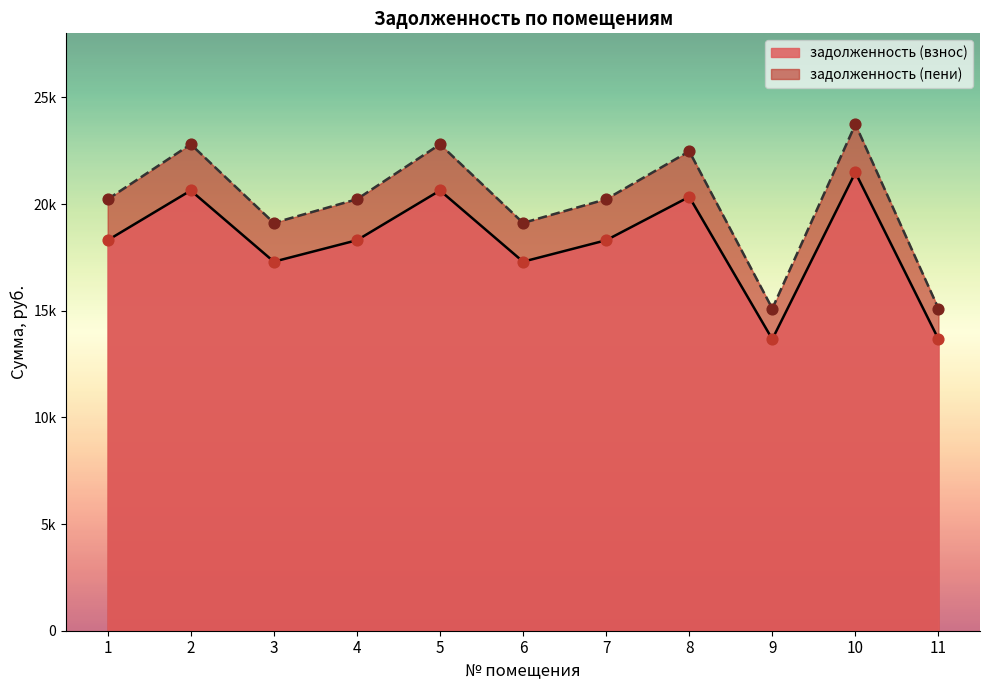

At how many categories does at least one series exceed 19601?

7